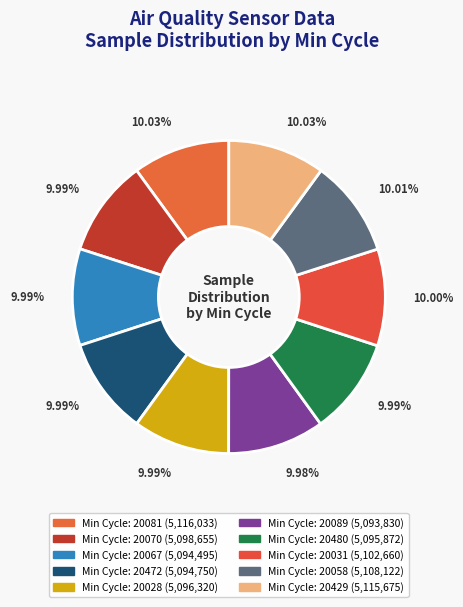

Rank the categories by value from highest to lowest.

Min_cycle_20081, Min_cycle_20429, Min_cycle_20058, Min_cycle_20031, Min_cycle_20070, Min_cycle_20028, Min_cycle_20480, Min_cycle_20472, Min_cycle_20067, Min_cycle_20089